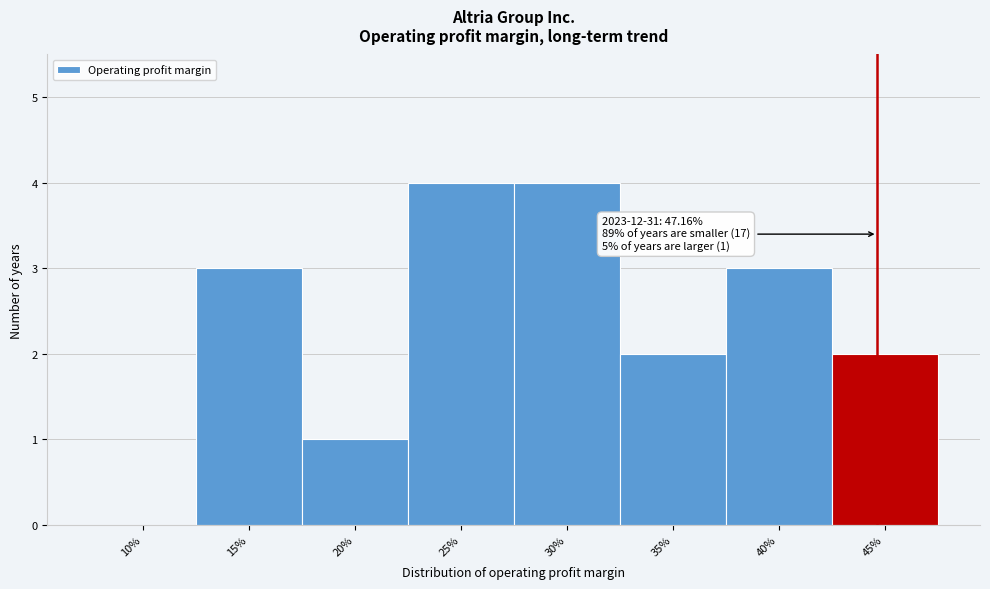

Reading left to right, list all the values displayed in this chart.

10%=0	15%=3	20%=1	25%=4	30%=4	35%=2	40%=3	45%=2